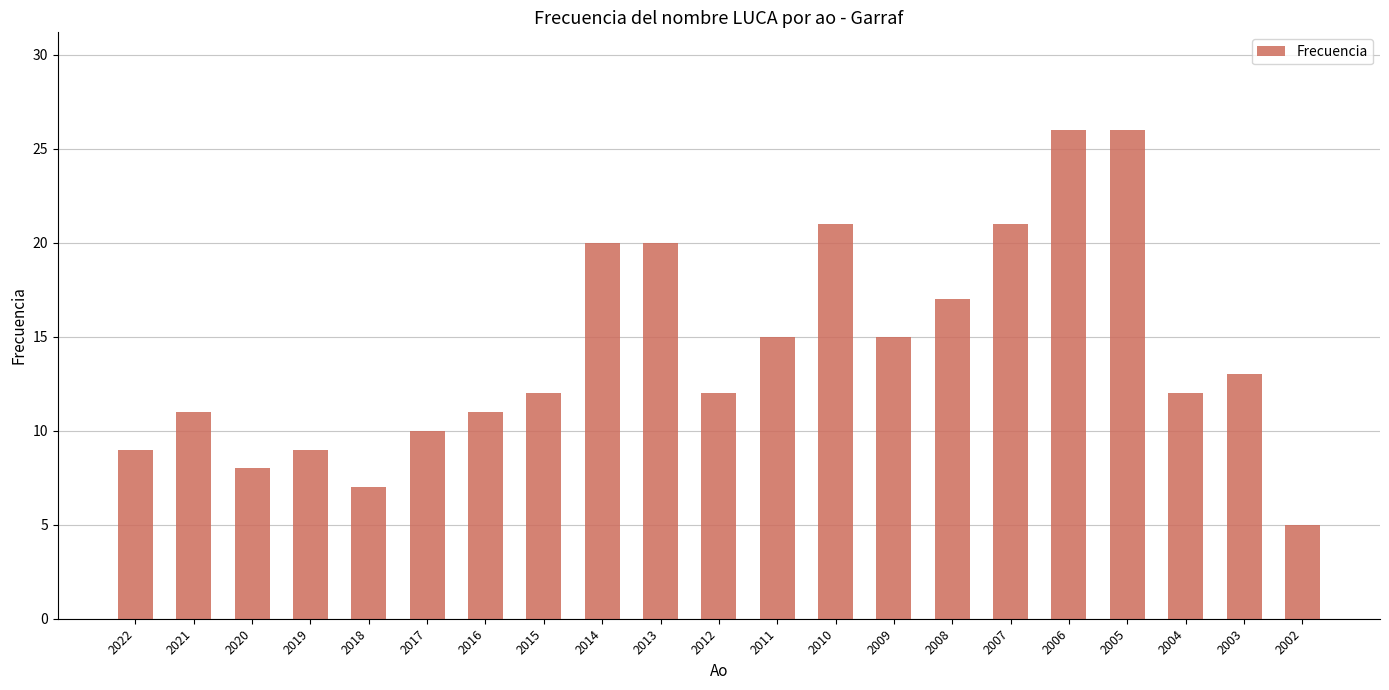

The value at 2008 is 7. True or false?

False